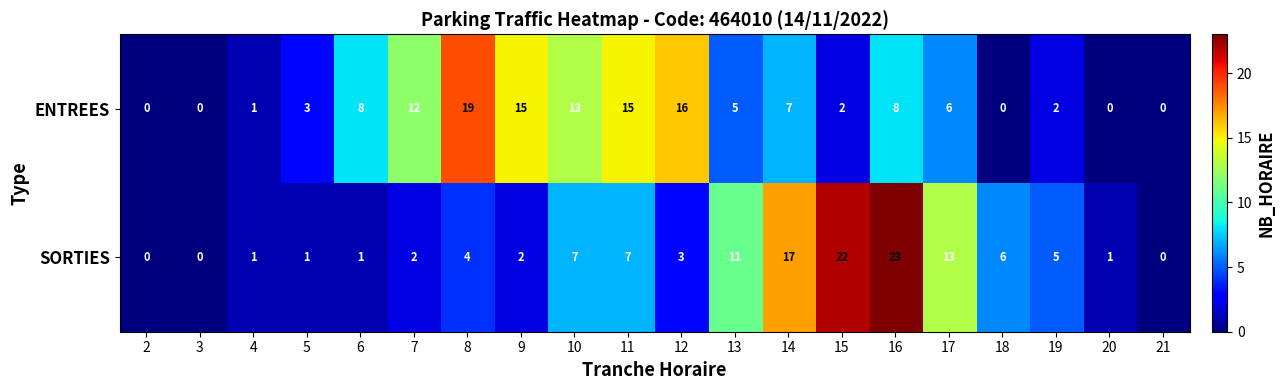

Which series changed the most between 14 and 19?

SORTIES